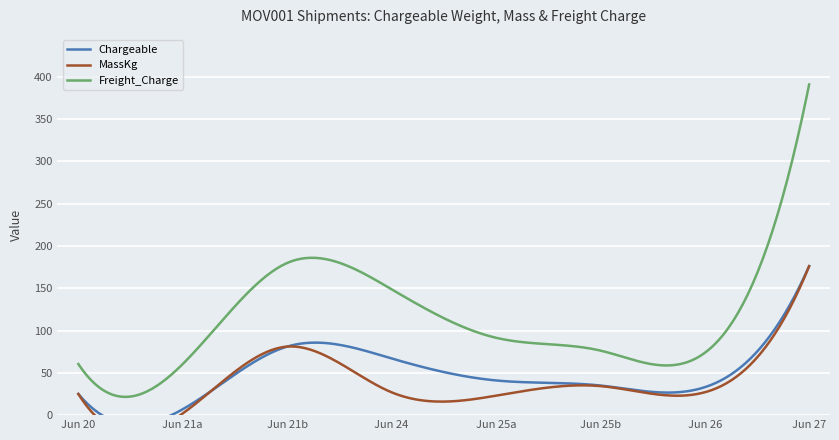

Is it true that Chargeable equals 7.0 at 2019-06-21?

True